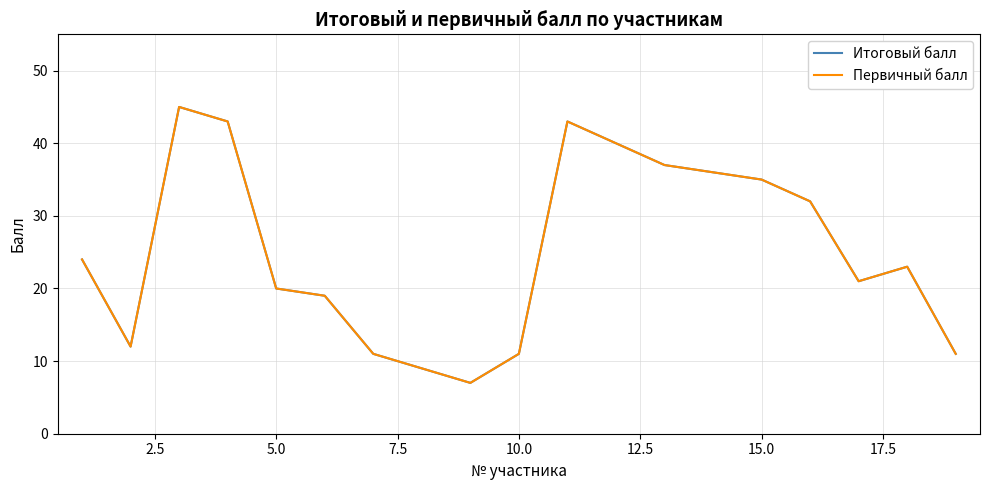

What is the value of the Первичный балл point at the 11th from the left?

43